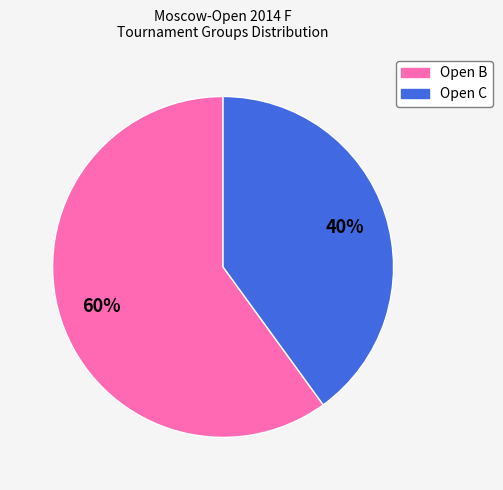

Rank the categories by value from lowest to highest.

Open C, Open B